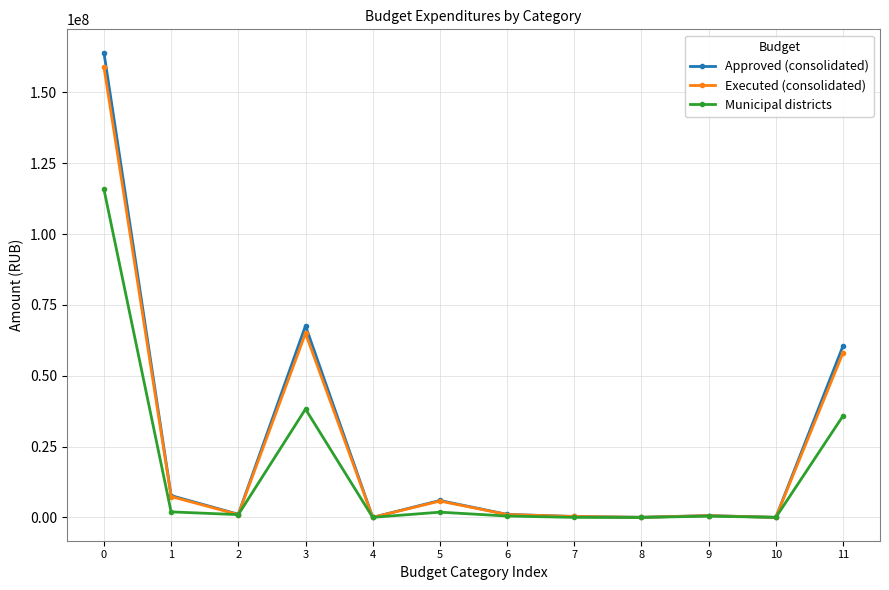

Rank the series by their maximum value, from highest to lowest.

Approved (consolidated), Executed (consolidated), Municipal districts